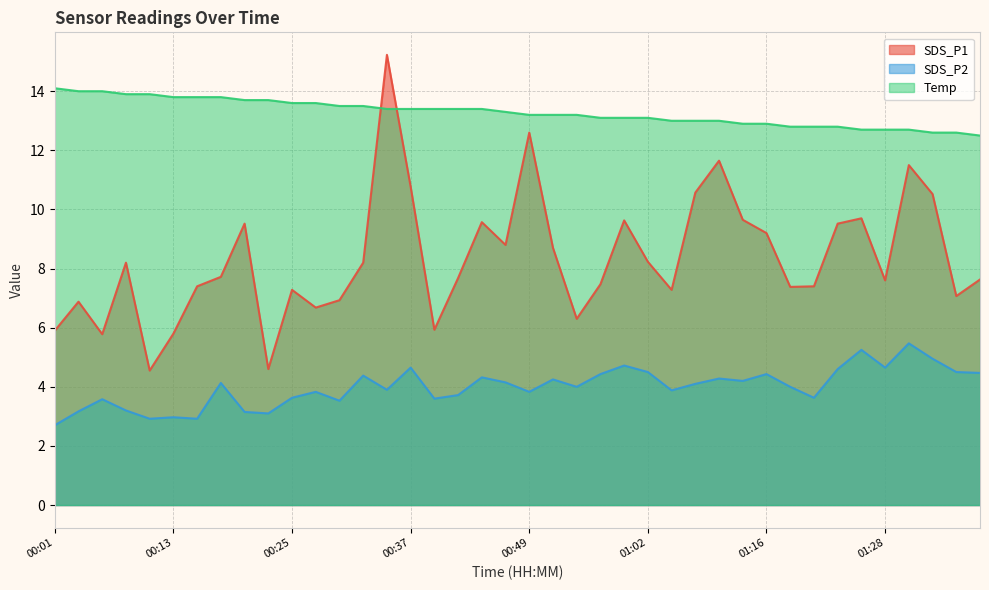

True or false: Temp has a value of 8.6 at 00:22.

False